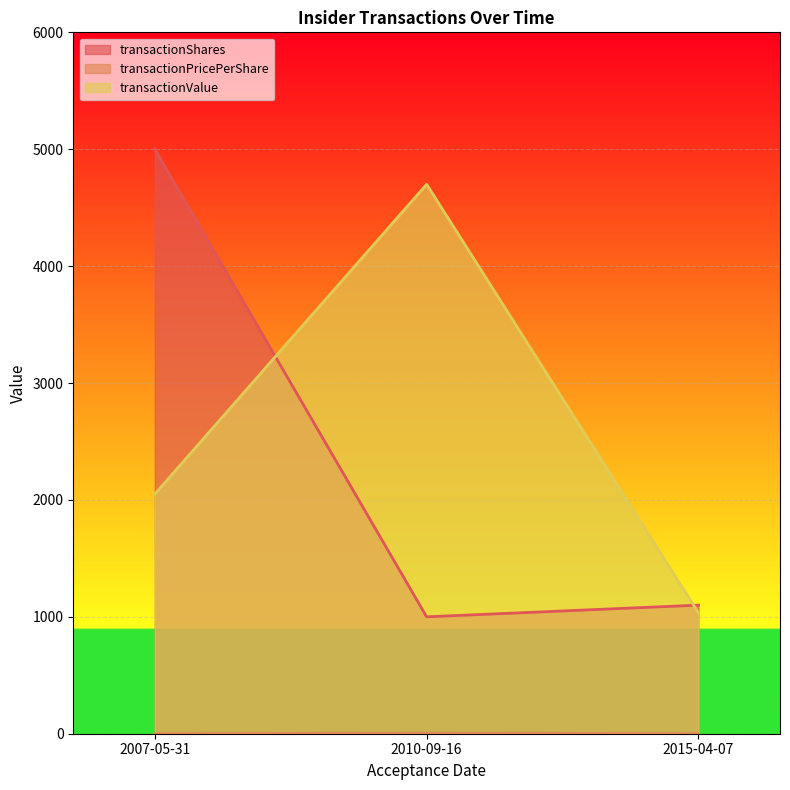

Which series has the largest total across all categories?

transactionValue